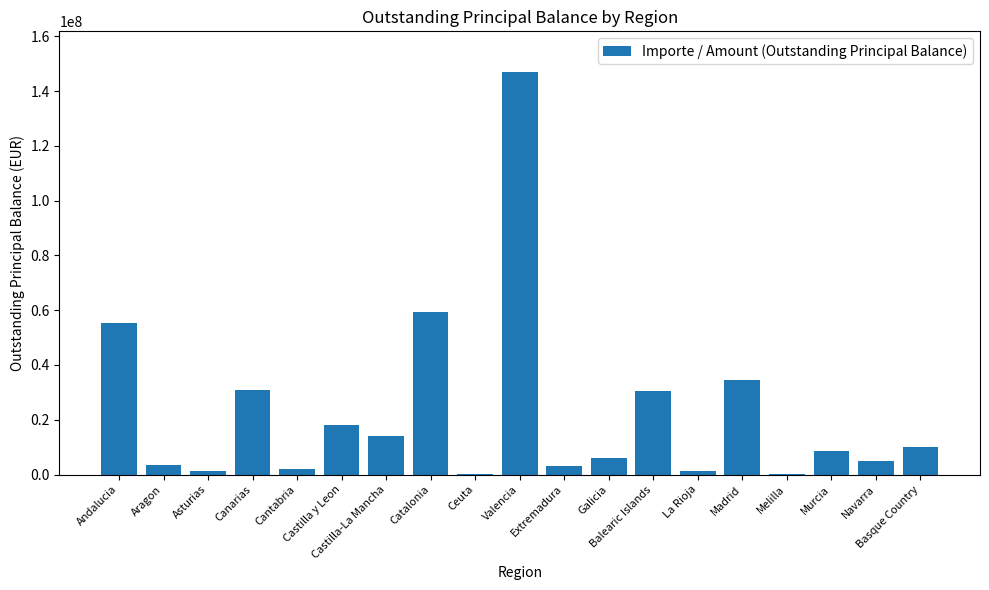

True or false: the data shows 1444215.0 at Asturias.

True